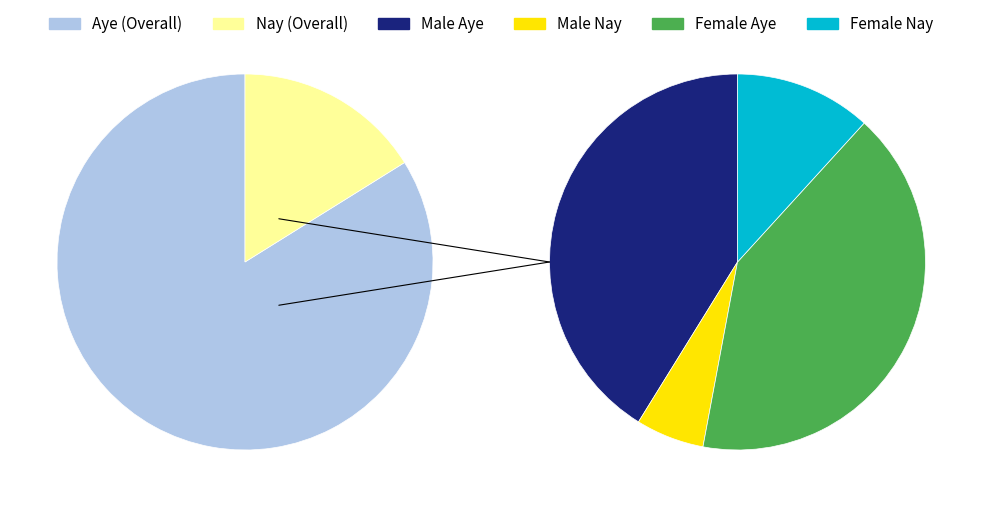

The Male slice represents 30% of the pie. True or false?

False